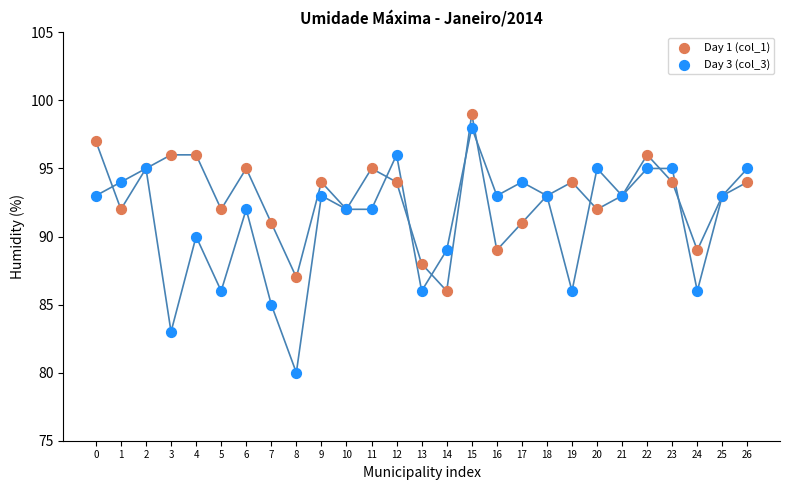

Which series reaches the minimum Y coordinate?

Day 3 (col_3)